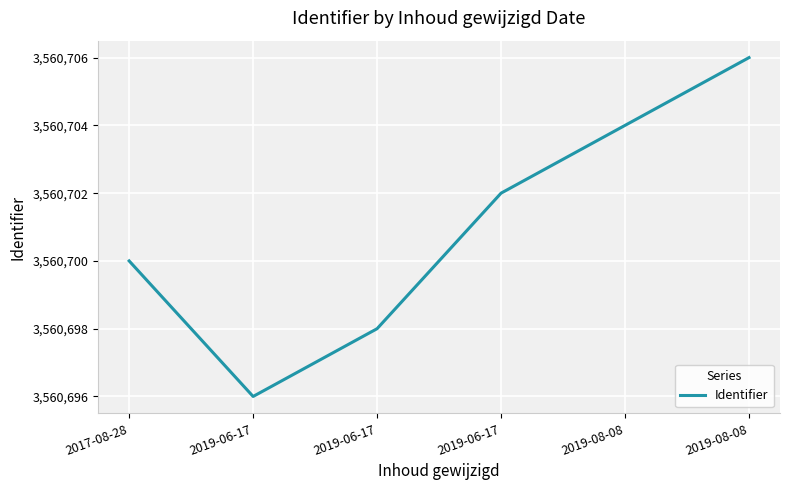

Is this an area chart (filled region under the line)?

No